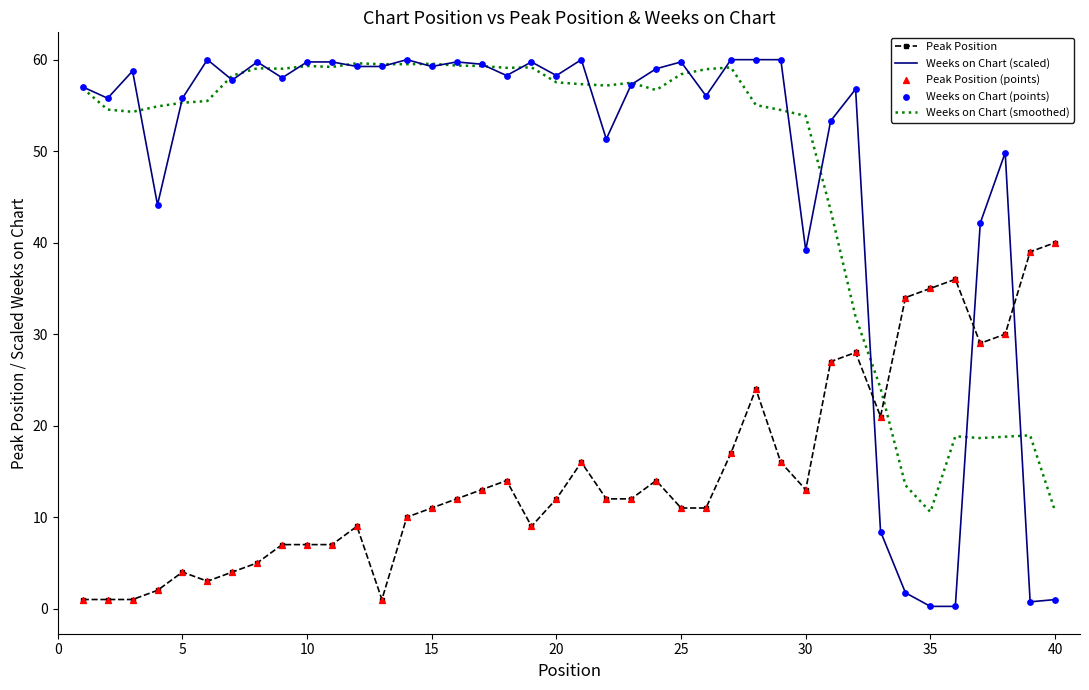

What is the maximum value for Weeks on Chart (scaled)?

60.0